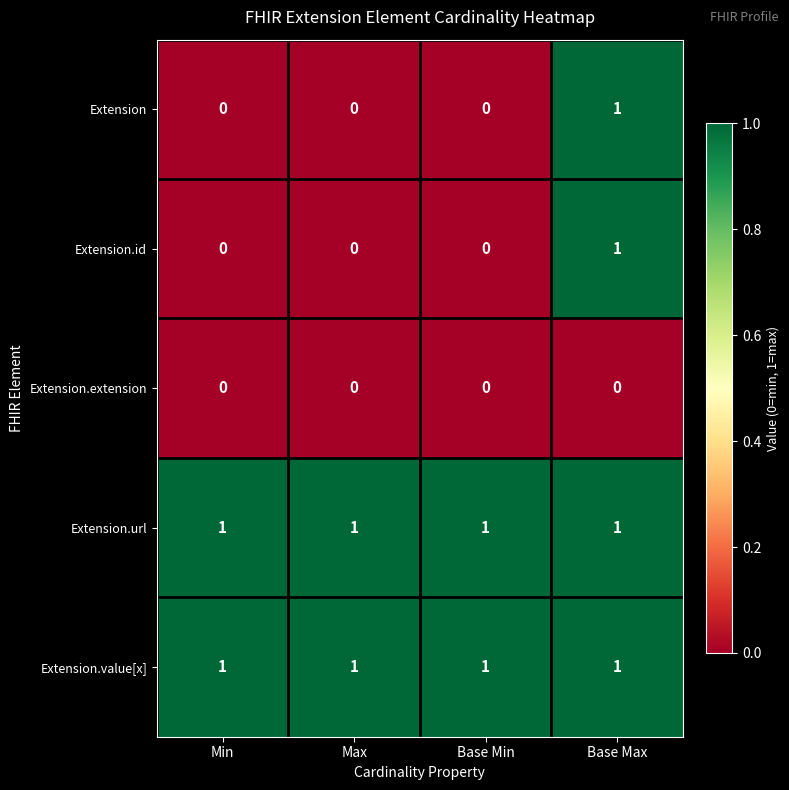

At which category is the sum across all series the highest?

Base Max